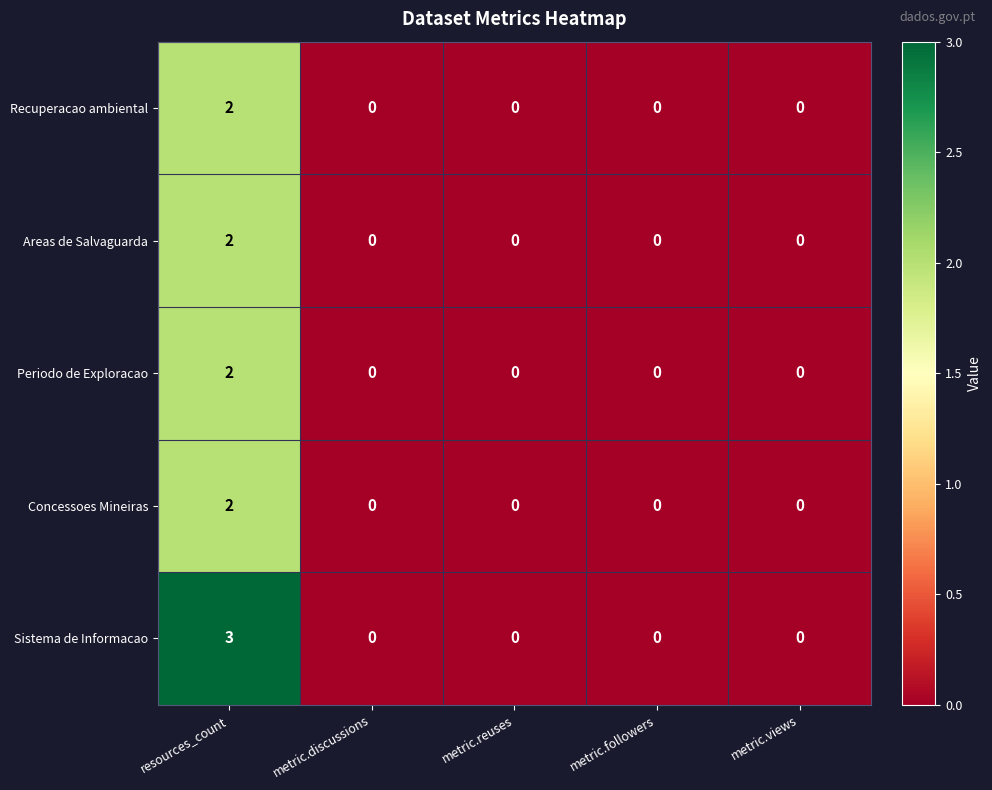

Is it true that Periodo de Exploracao equals 0 at metric.followers?

True